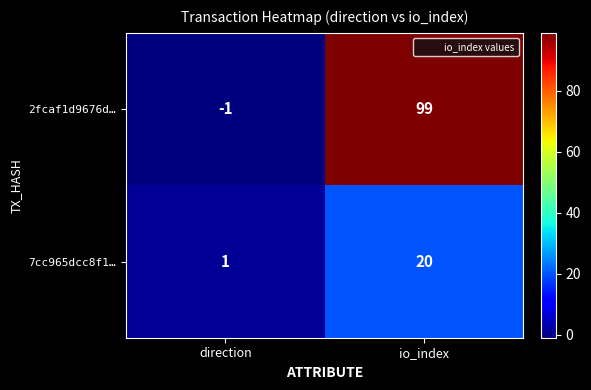

Which series has the largest total across all categories?

2fcaf1d9676d…